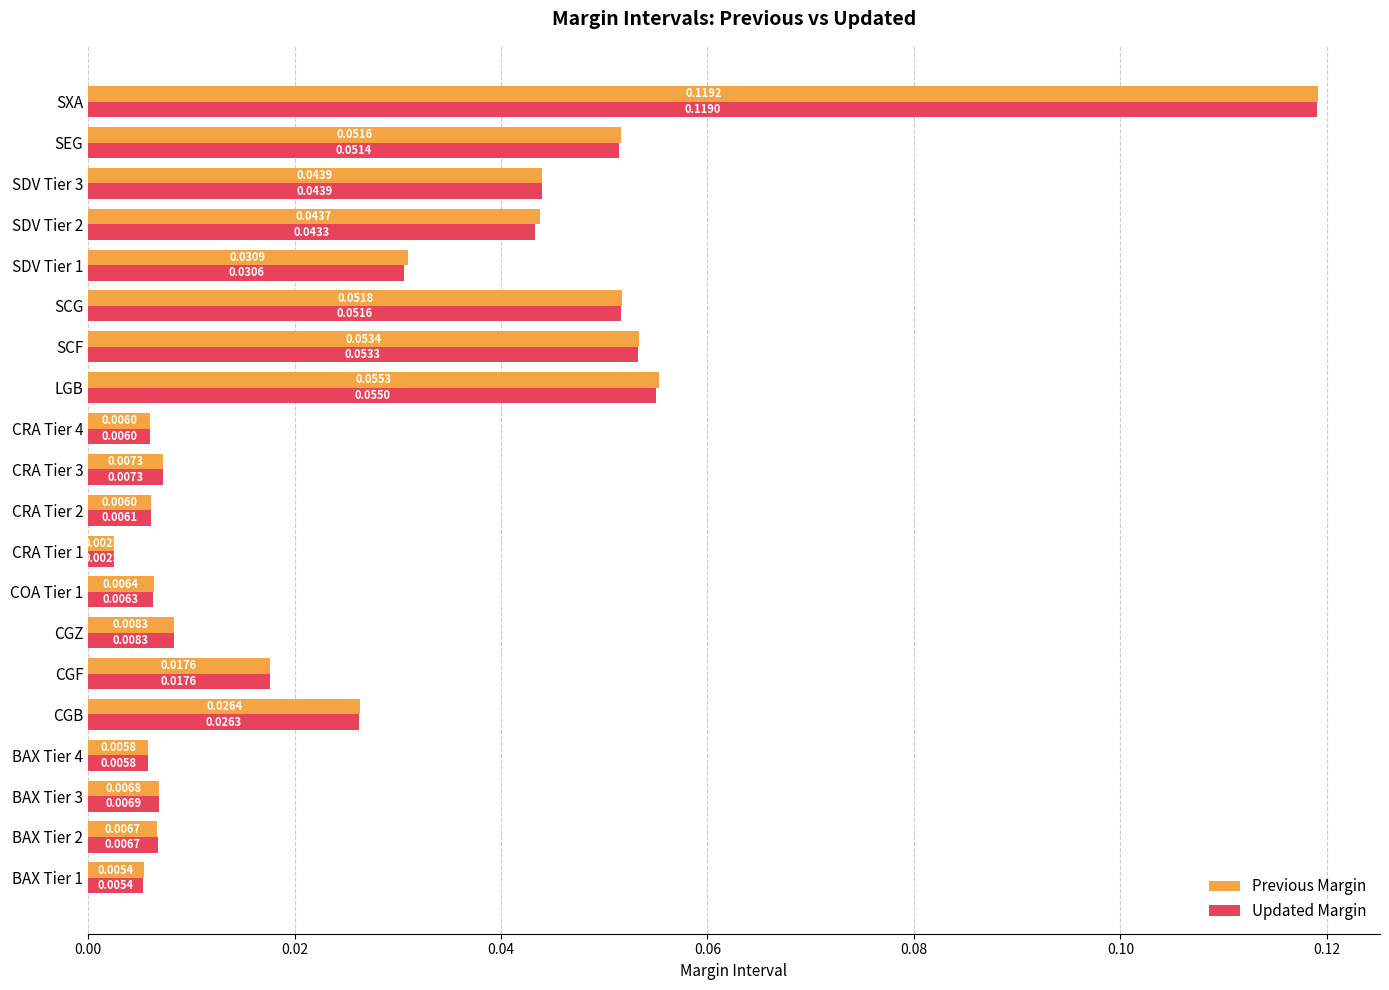

What is the sum of all Updated Margin values?

0.6